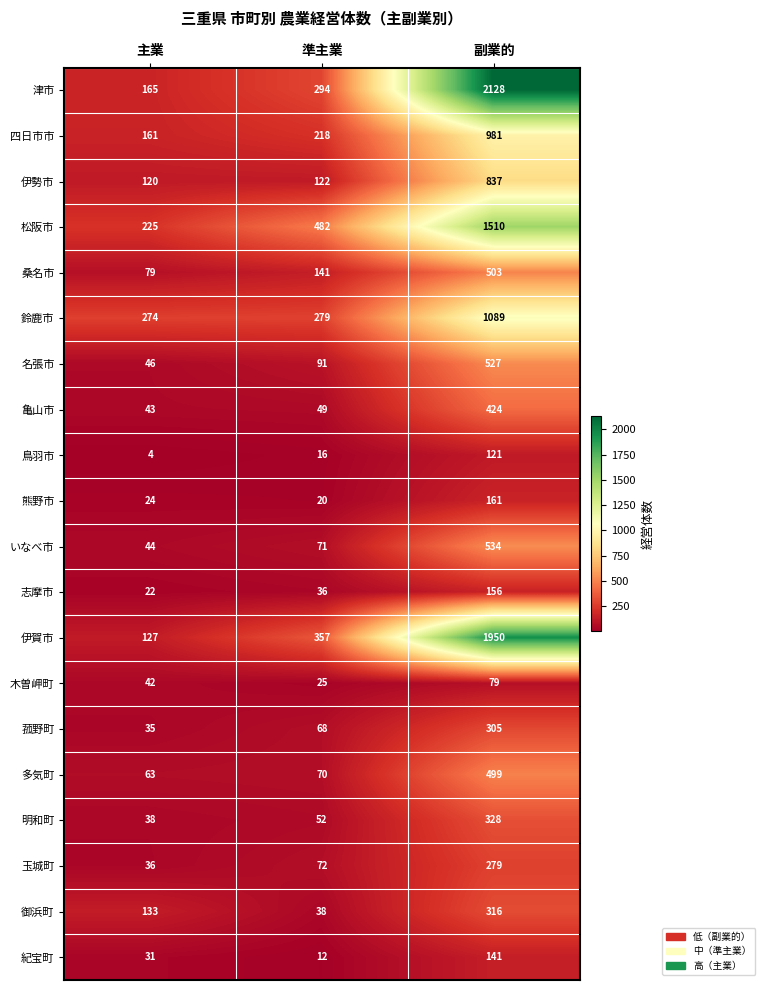

At which category is the sum across all series the highest?

副業的